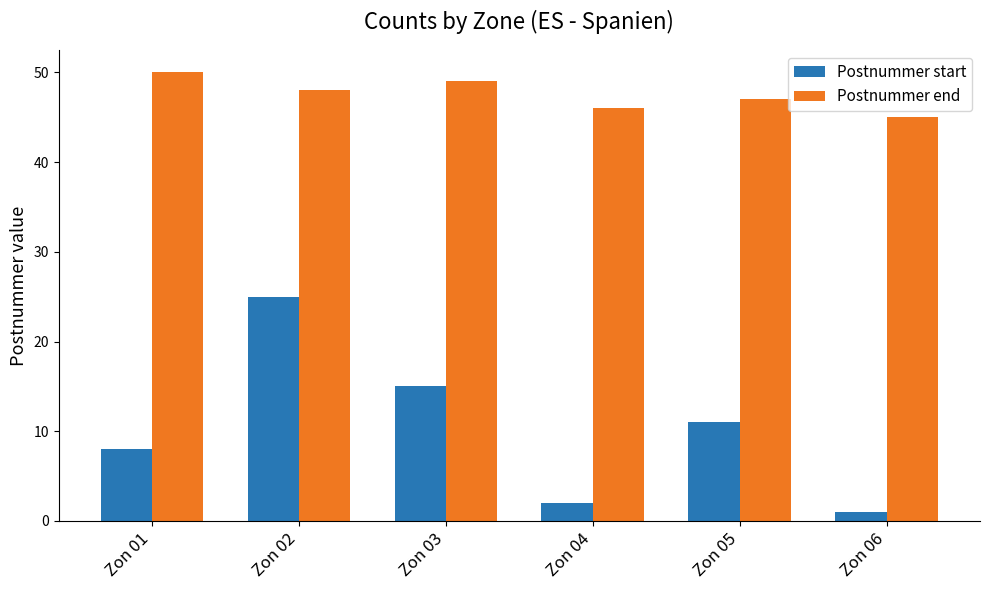

What are all the series names shown in the legend?

Postnummer start, Postnummer end